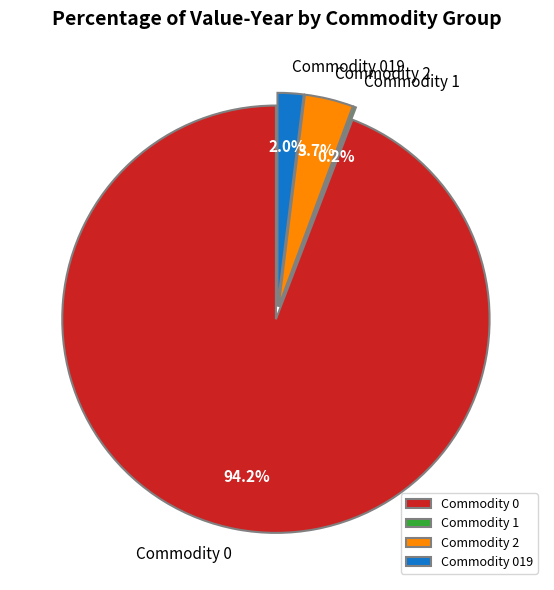

Combined, what portion of the pie is Commodity 2 and Commodity 0?

97.9%